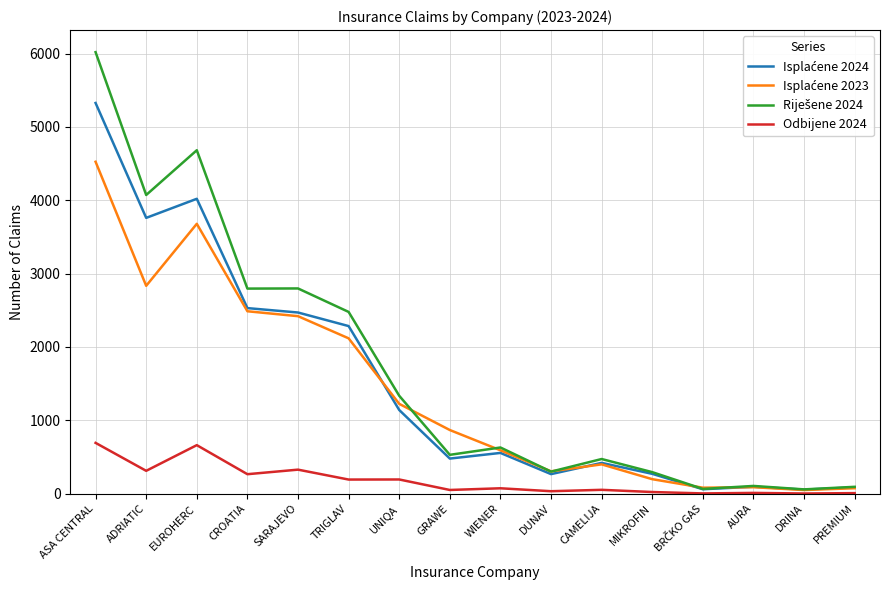

The value of Odbijene 2024 at ADRIATIC is 312. True or false?

True